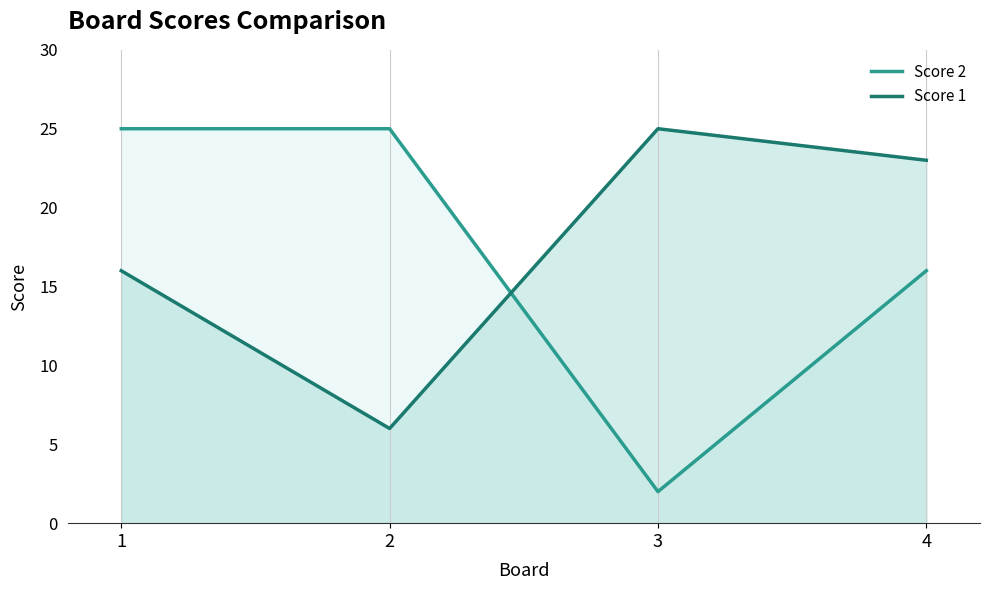

What is the average value of the Score 1 series?

18